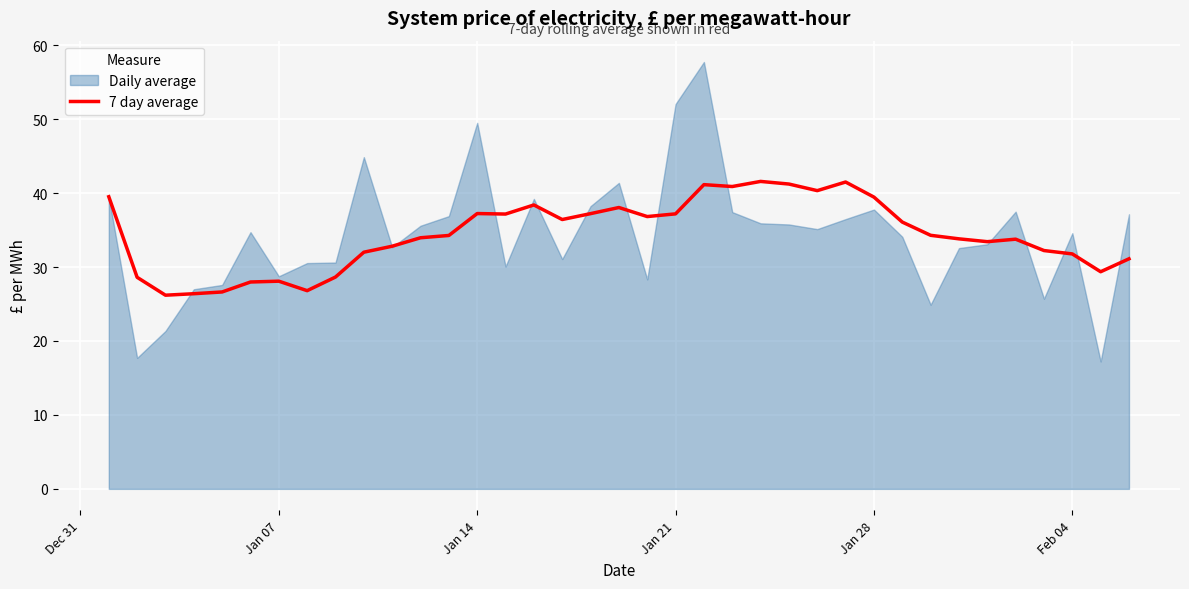

What is the highest value of the 7 day average series?

41.6